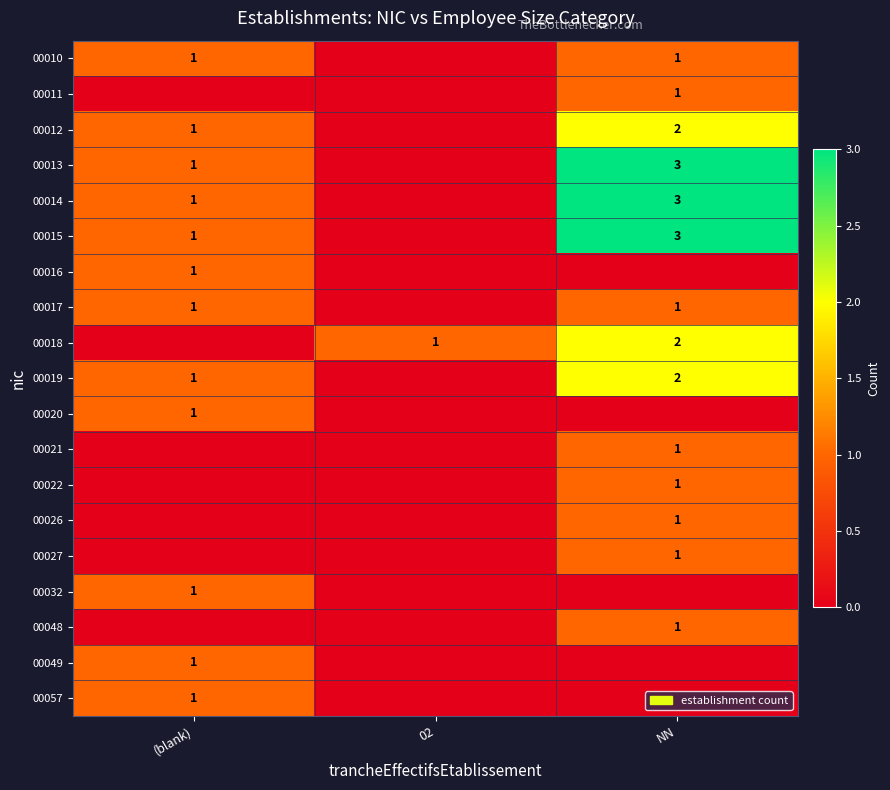

The value of 00026 at NN is 1. True or false?

True